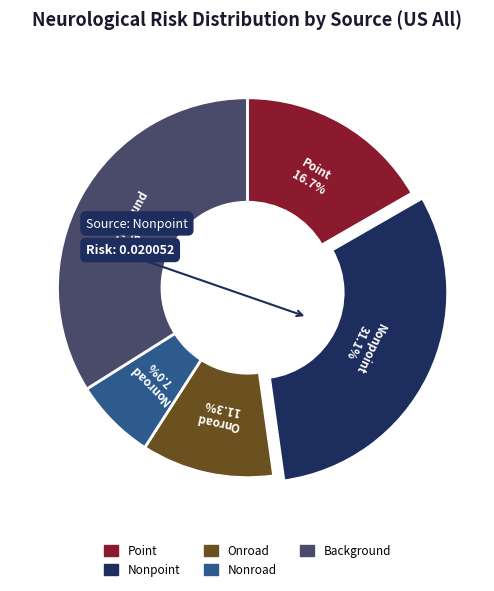

Is there any slice that represents more than half of the pie?

No